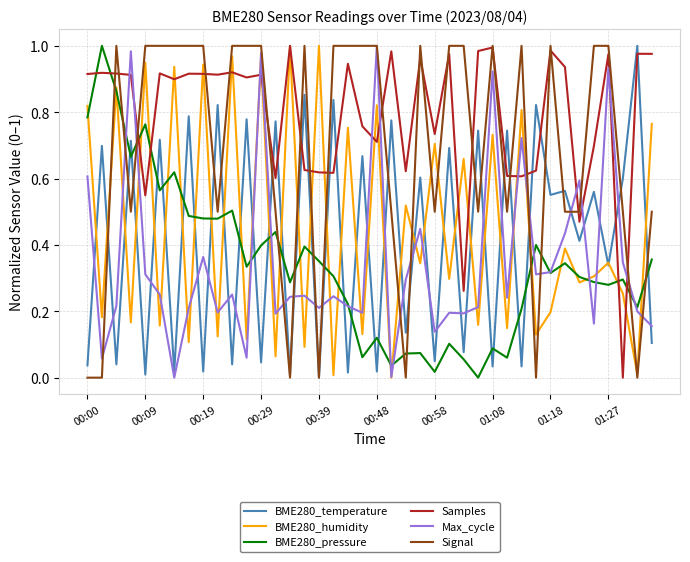

Count the Signal values in the range 0 to 1.

40